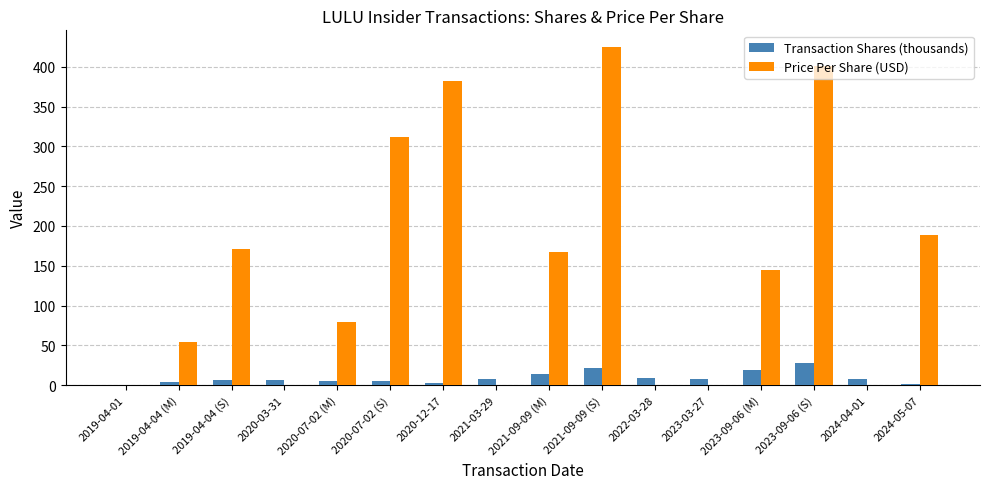

Between 2023-03-27 and 2023-09-06 (S), which series saw the biggest shift?

Price Per Share (USD)